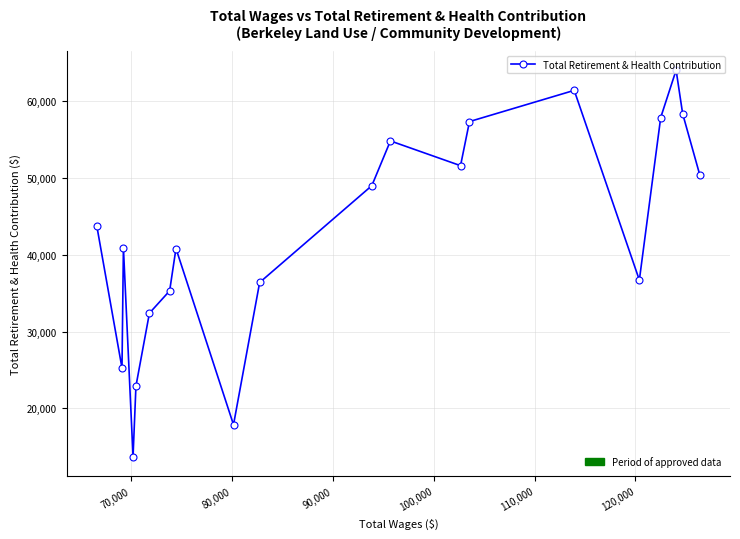

What is the greatest value displayed?

64072